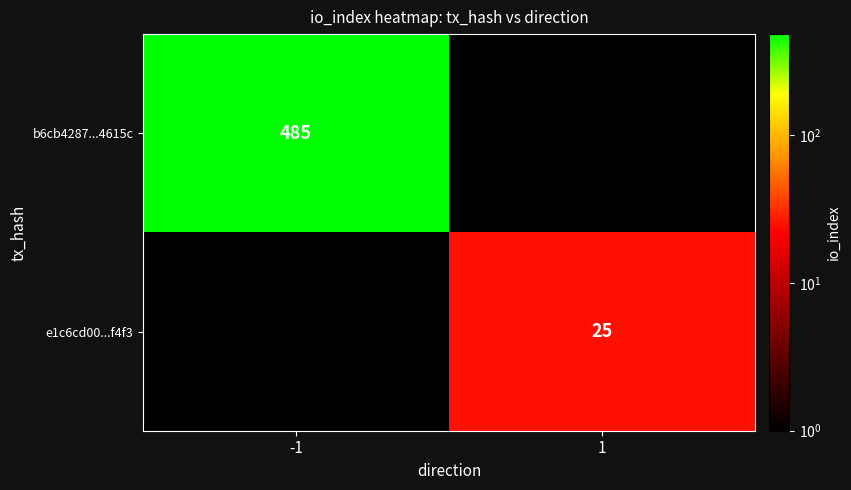

The b6cb4287...4615c series shows 736 at -1. True or false?

False